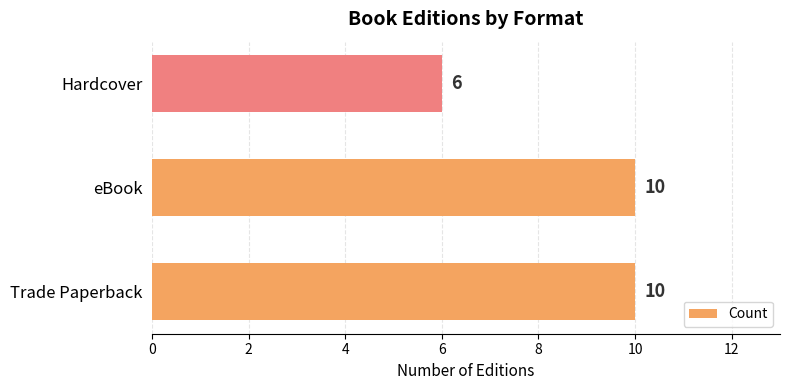

Approximately how many times larger is the value at eBook compared to Trade Paperback?

1.0